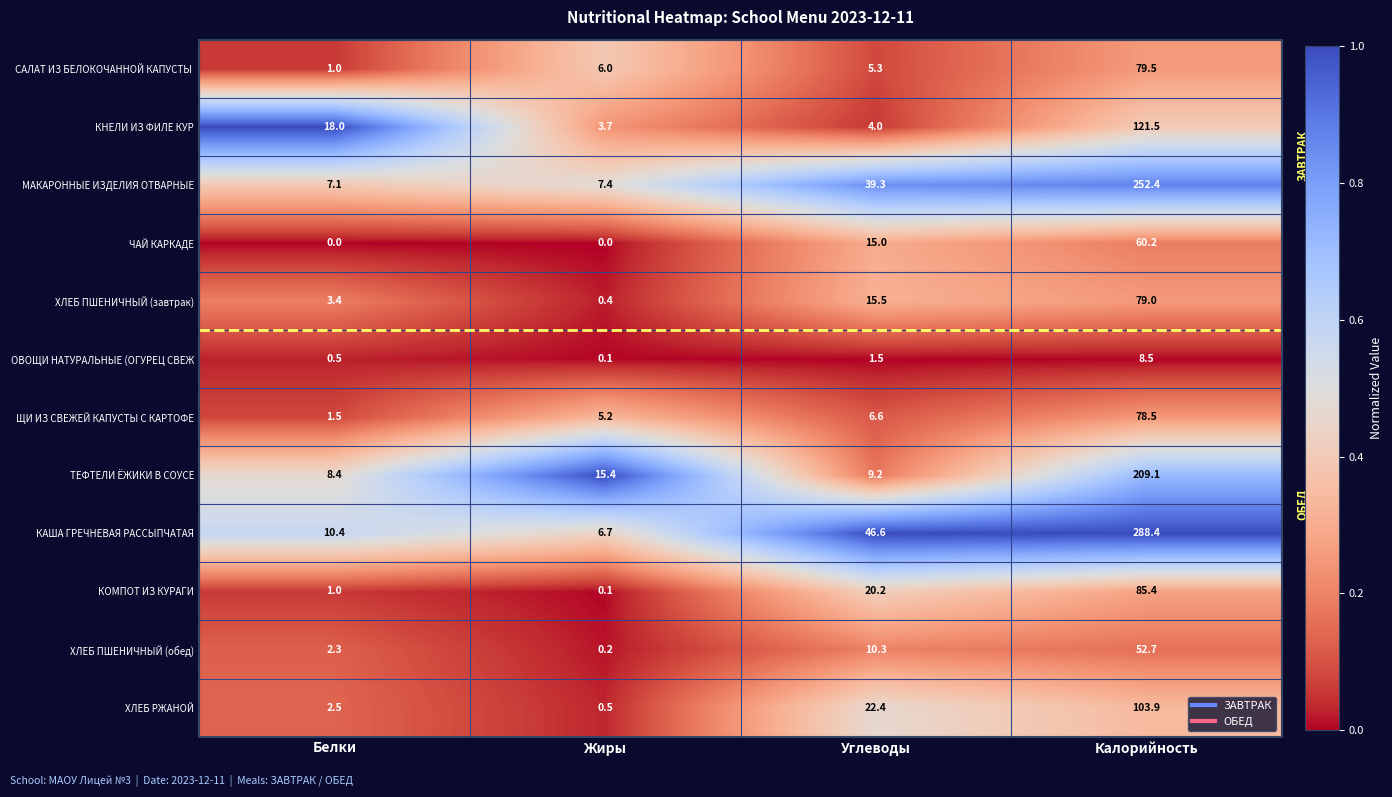

At which category is the sum across all series the highest?

Калорийность